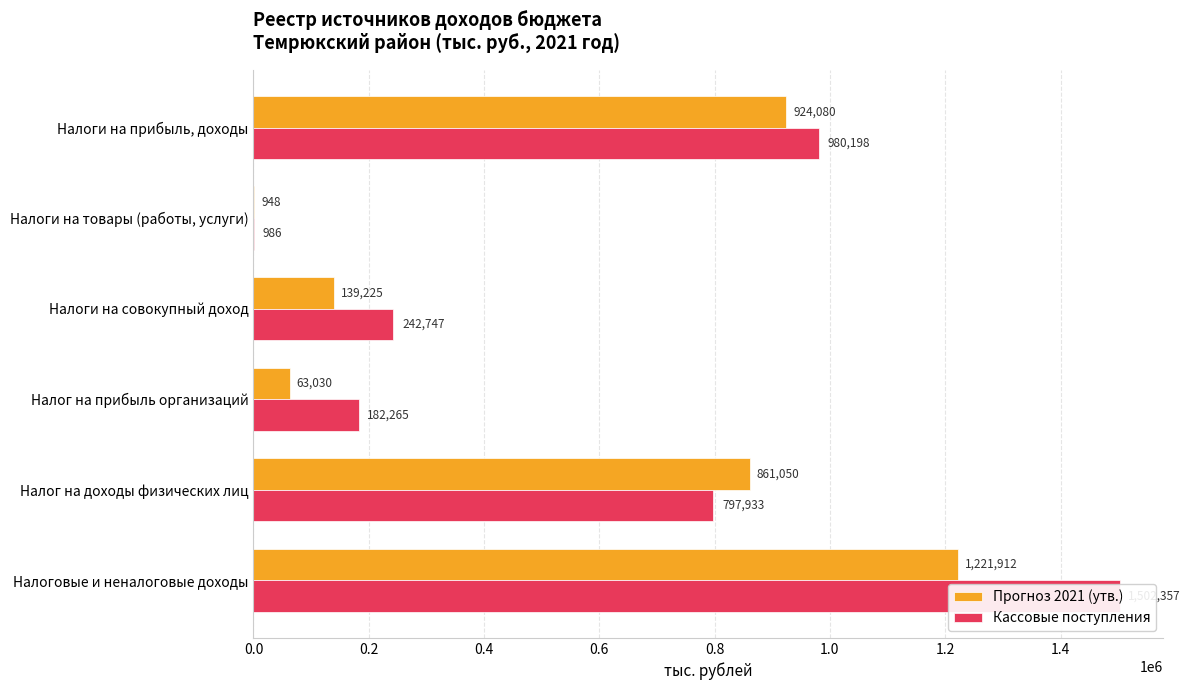

Count the number of categories in the chart.

6